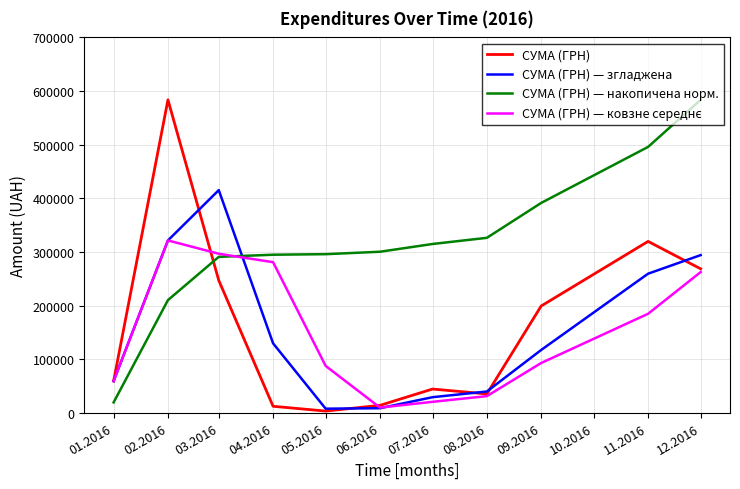

What is the spread (max minus min) of values at 11.2016?

311186.7